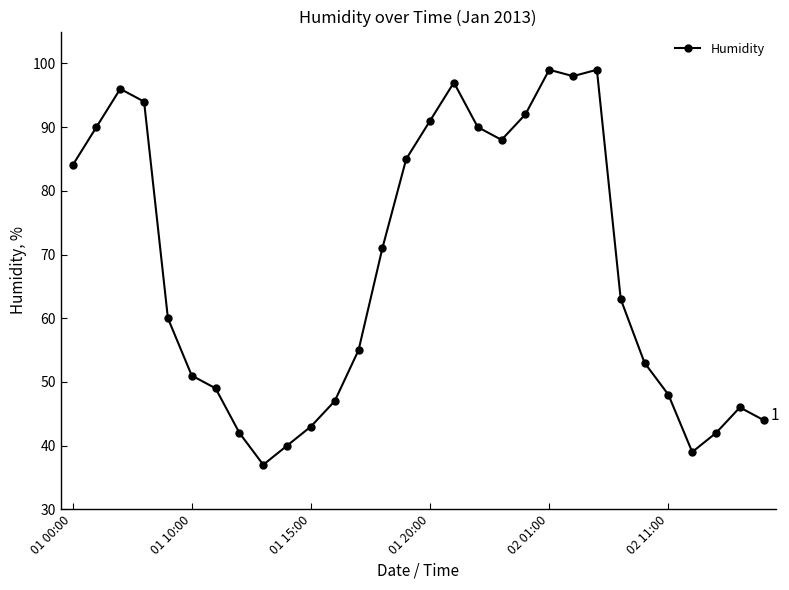

Reading right to left, what are all the values shown in this chart?

44	46	42	39	48	53	63	99	98	99	92	88	90	97	91	85	71	55	47	43	40	37	42	49	51	60	94	96	90	84